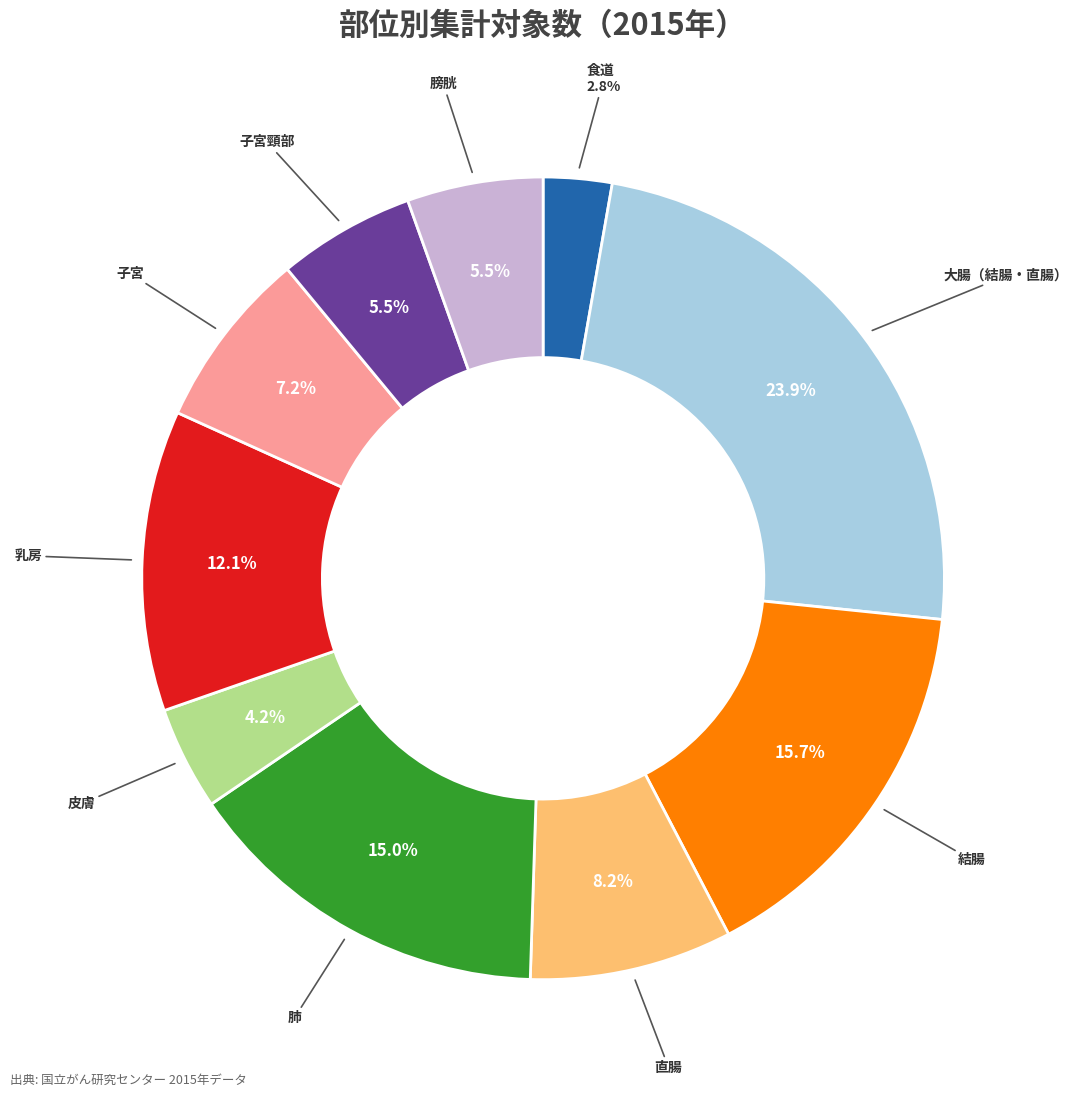

Does any single category account for the majority?

No